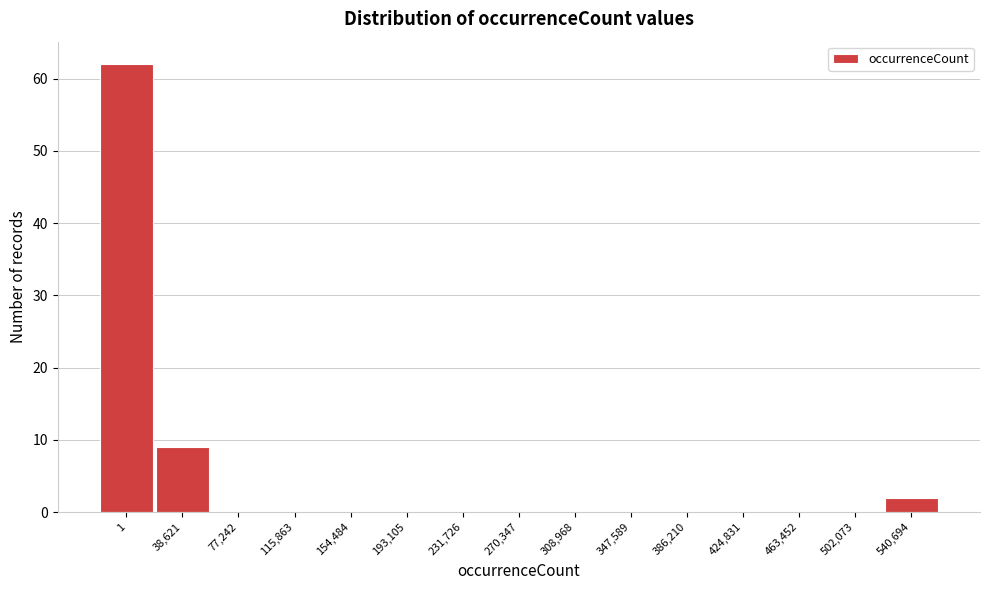

Reading right to left, extract all data points from this chart.

540,694=2	502,073=0	463,452=0	424,831=0	386,210=0	347,589=0	308,968=0	270,347=0	231,726=0	193,105=0	154,484=0	115,863=0	77,242=0	38,621=9	1=62